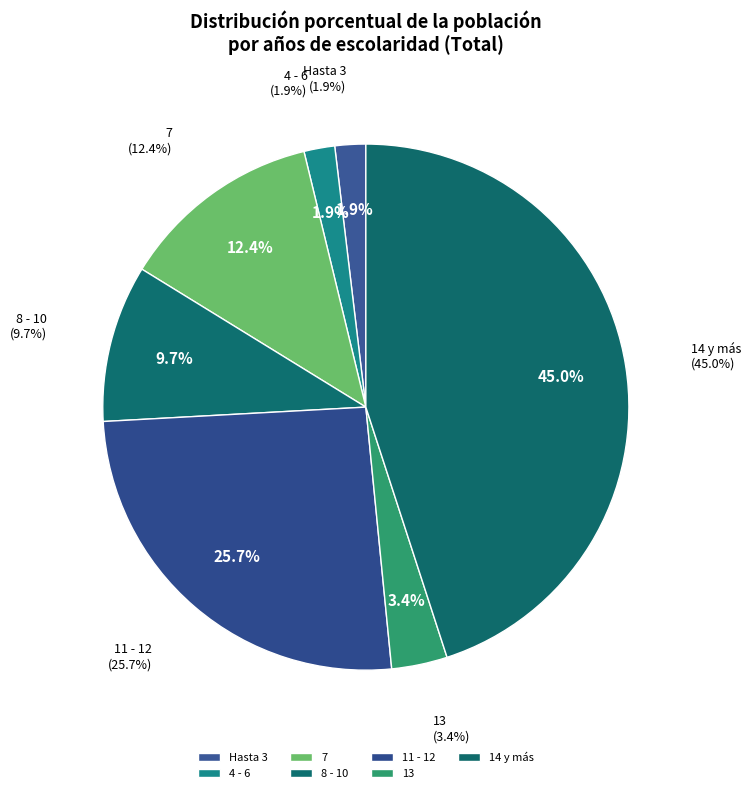

Is it true that 11 - 12 is 14% of the pie?

False